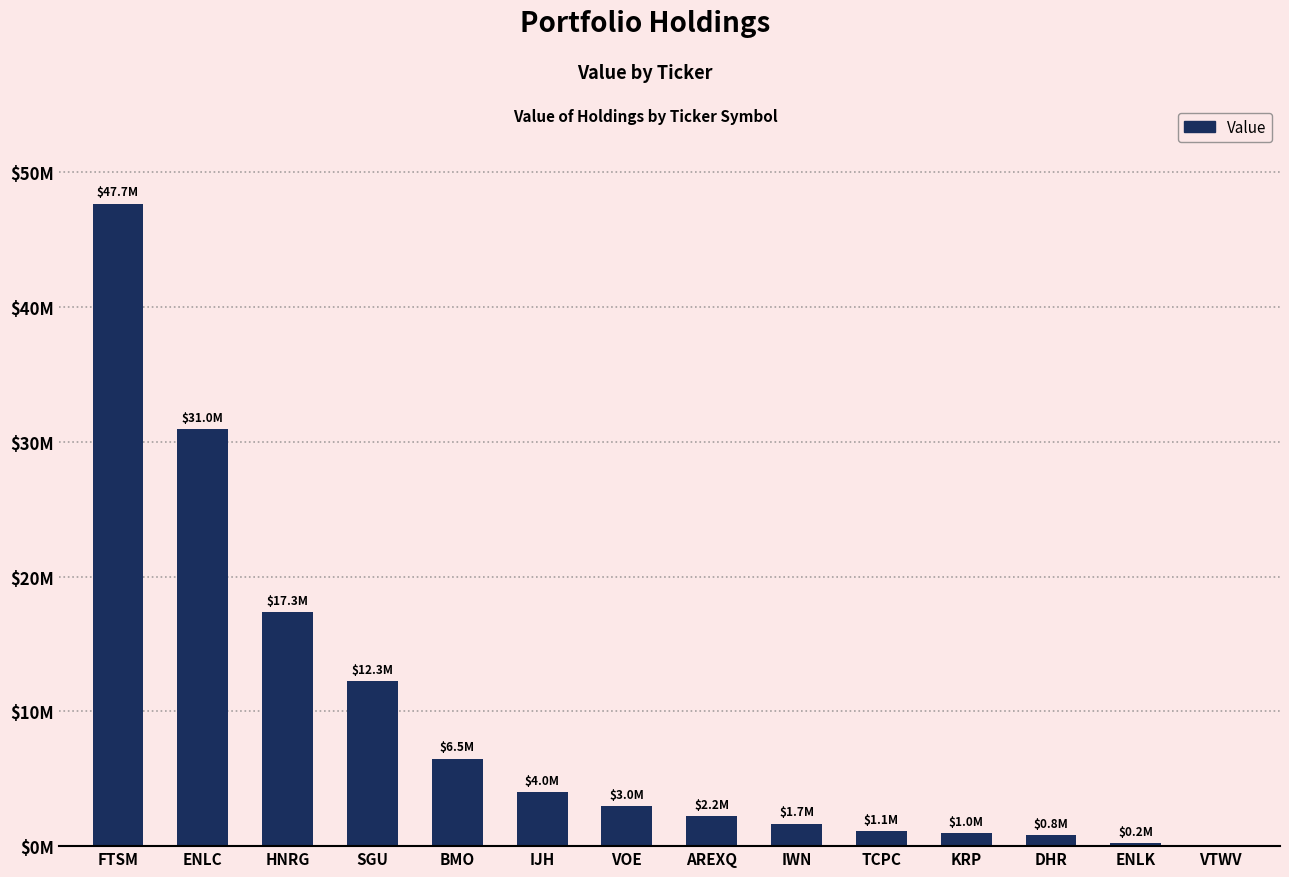

Which category has the highest value across all series?

FTSM